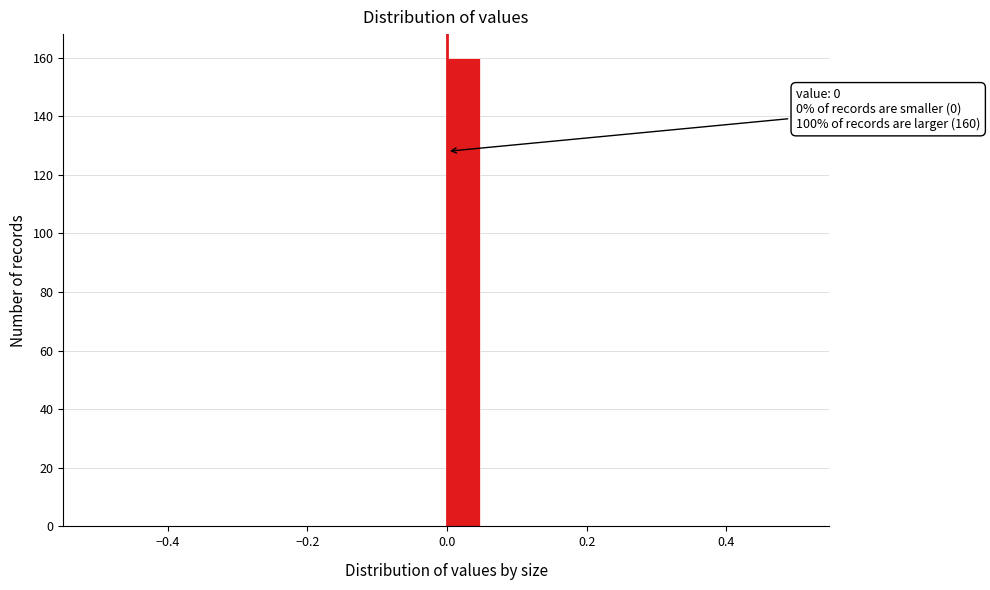

Read against the x-axis, roughly where is the centre of the tallest bar?

0.02